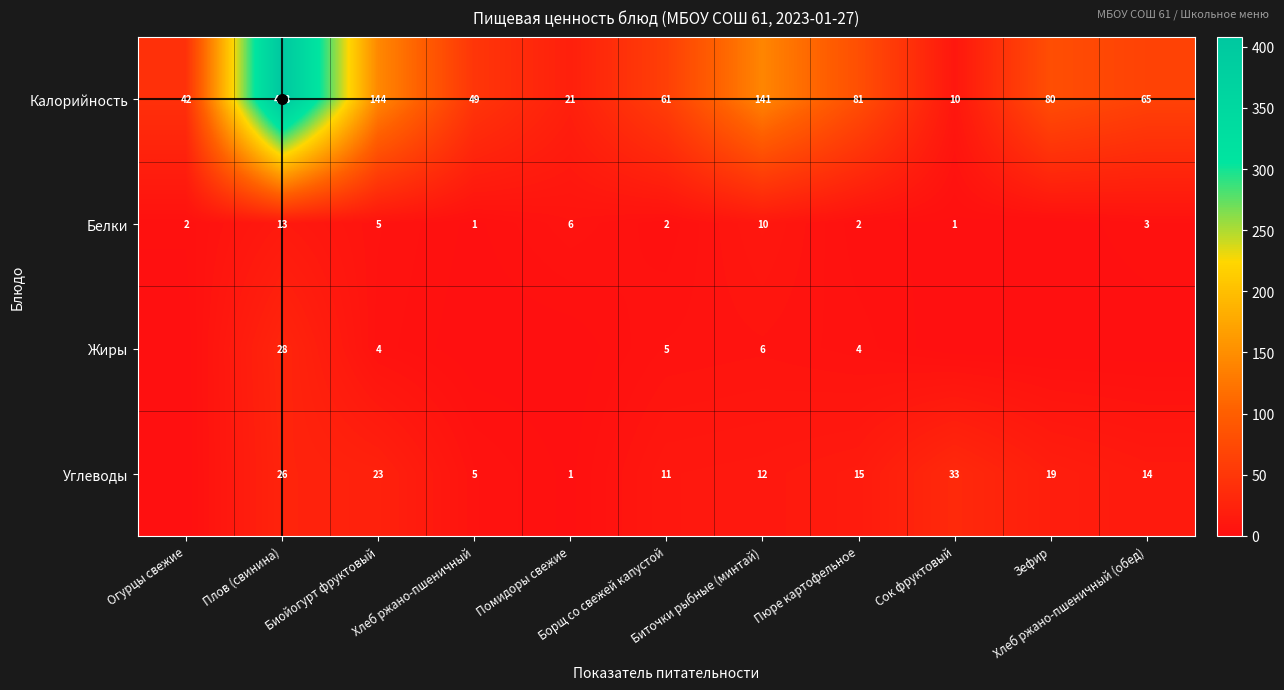

What is the total value across all series at Хлеб ржано-пшеничный?

55